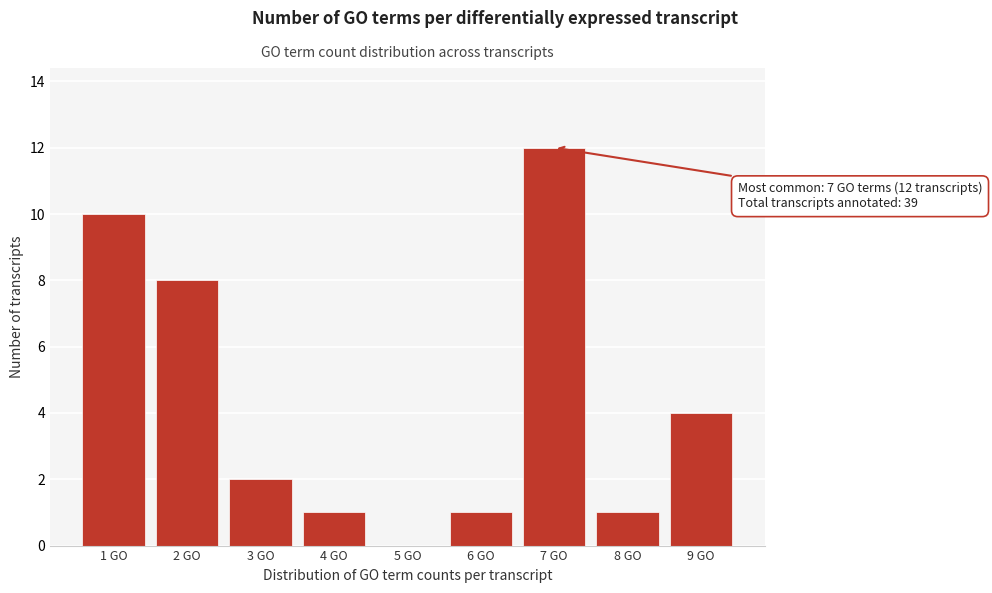

Reading left to right, what are all the values shown in this chart?

1 GO=10	2 GO=8	3 GO=2	4 GO=1	5 GO=0	6 GO=1	7 GO=12	8 GO=1	9 GO=4